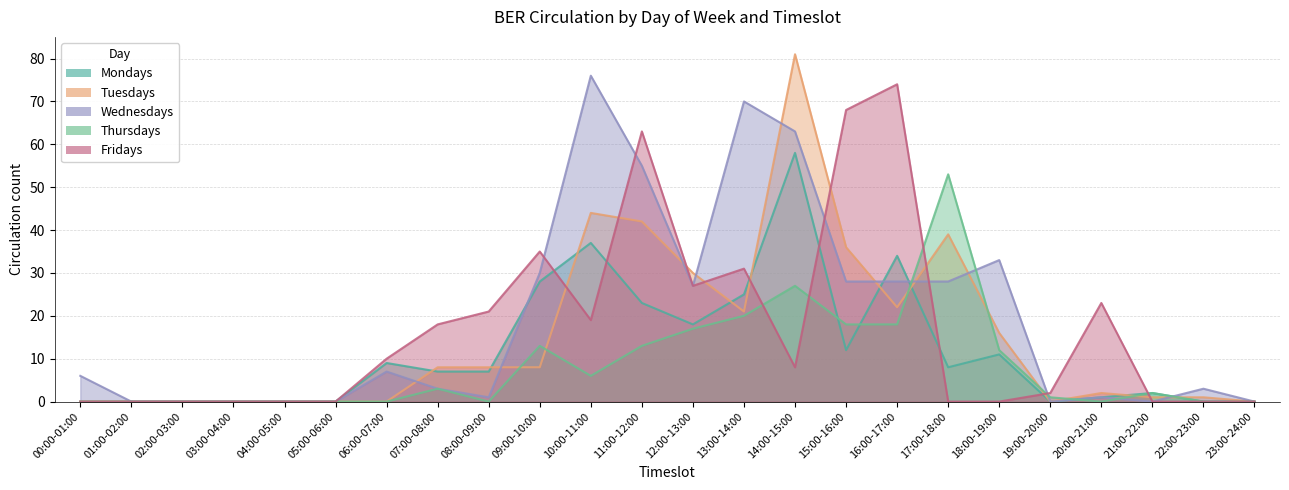

What position from the right is 15:00-16:00?

9